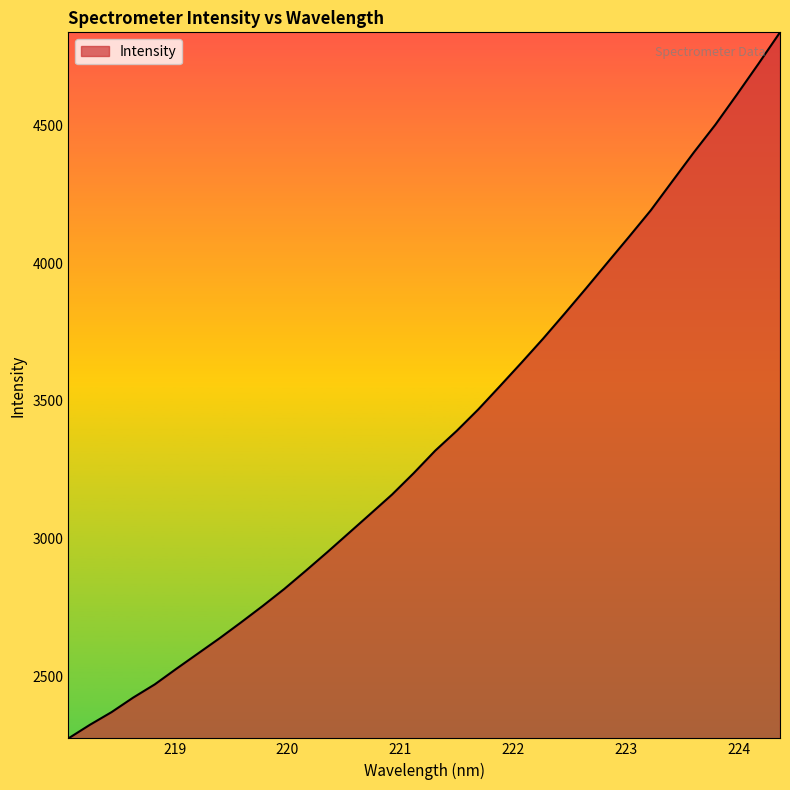

What is the smallest value displayed?

2274.8